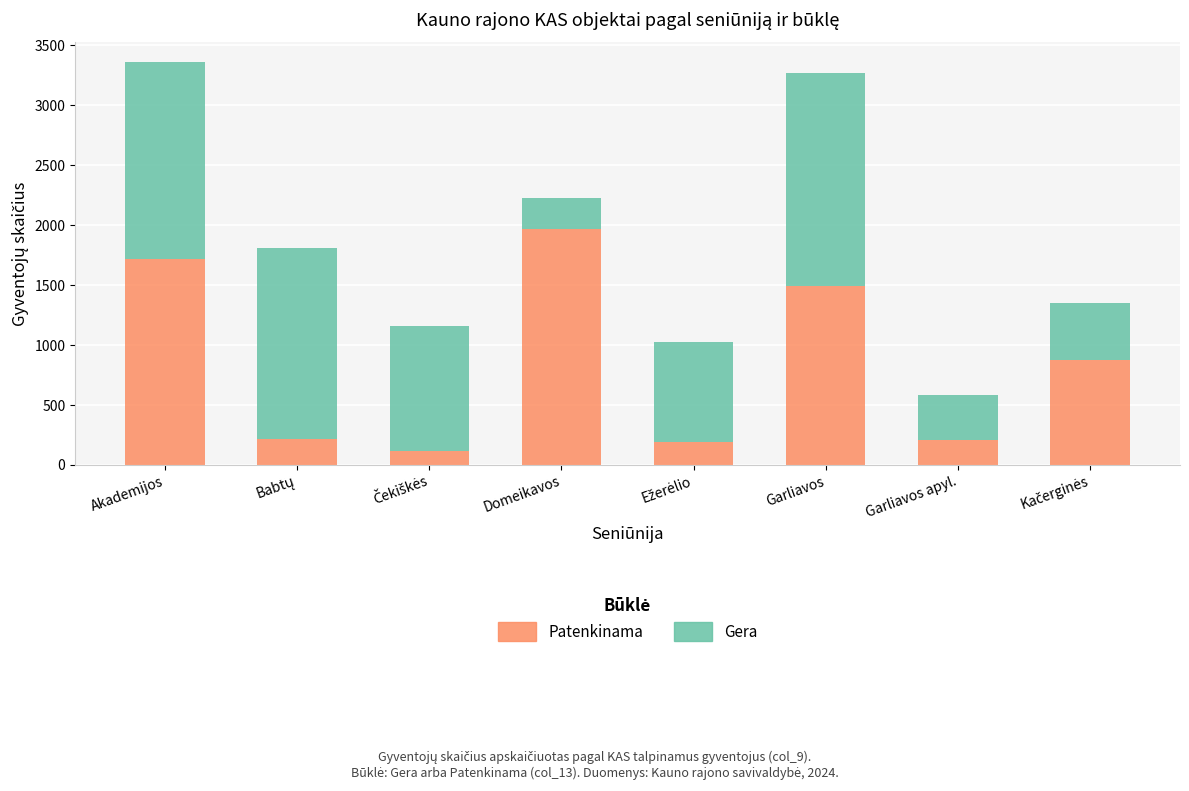

What is the difference between the second highest and second lowest values in the Patenkinama series?

1528